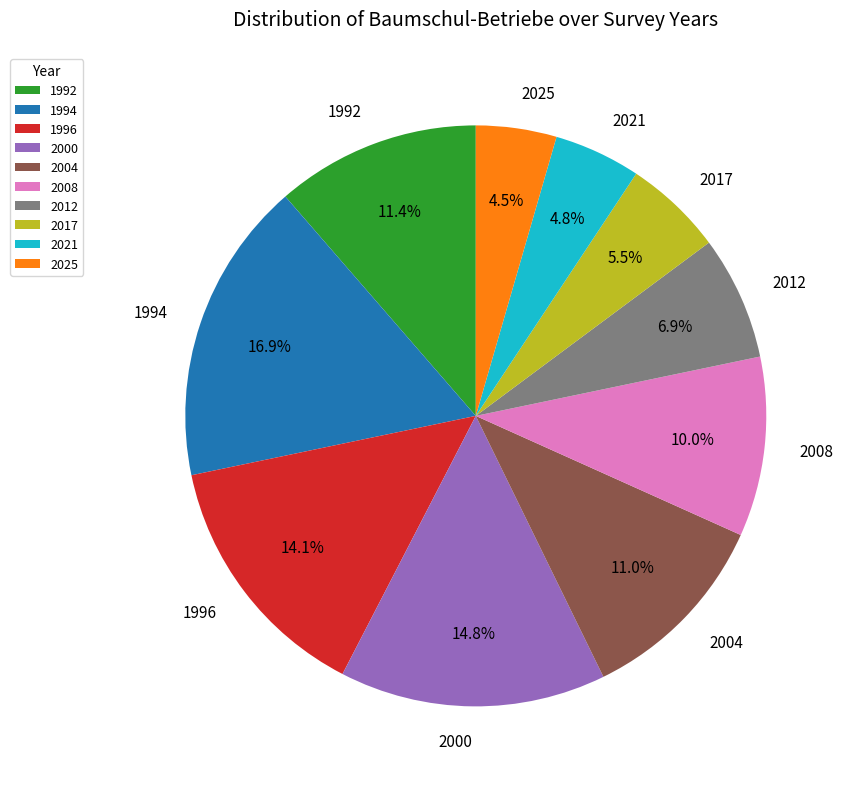

To the nearest percent, what is the combined percentage of 2004 and 2025?

16%